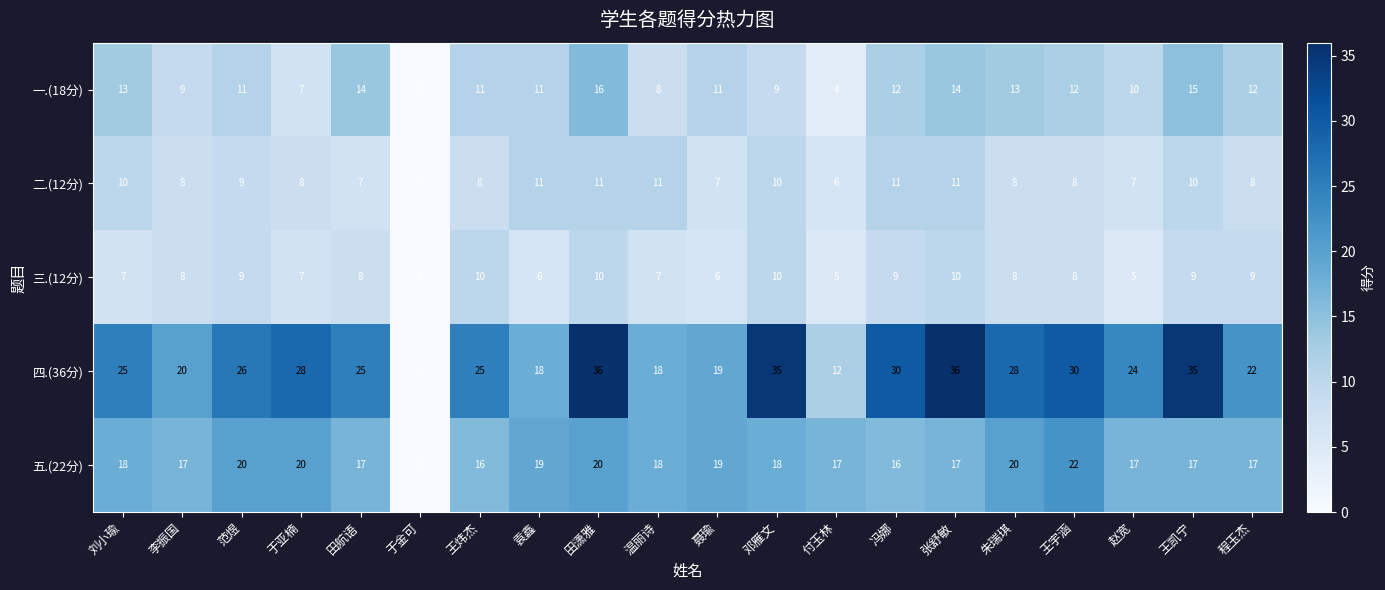

What is the maximum value shown in the chart?

36